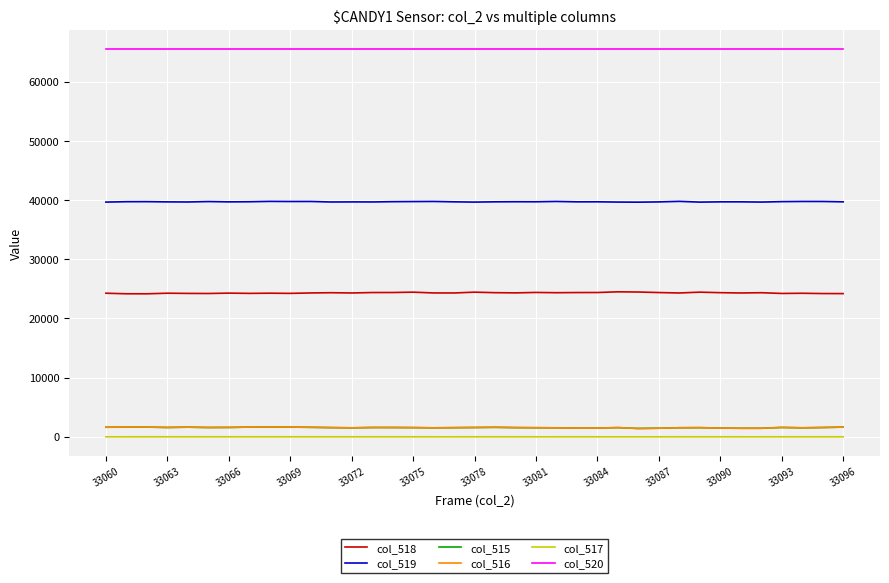

What is the maximum value shown in the chart?

65535